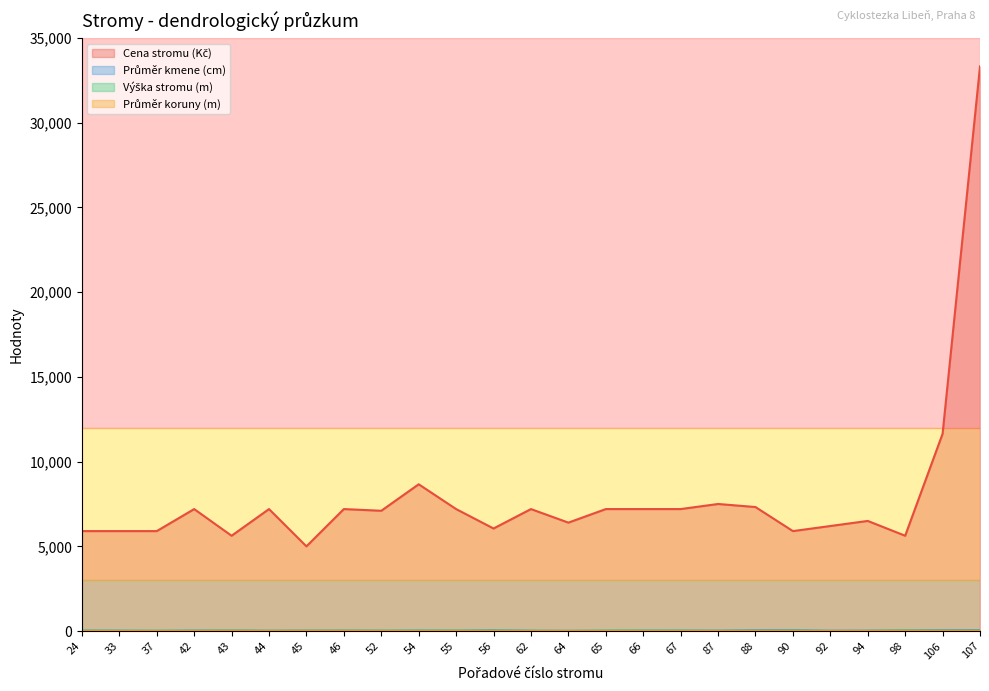

How many data points in Výška stromu (m) are less than 15?

12